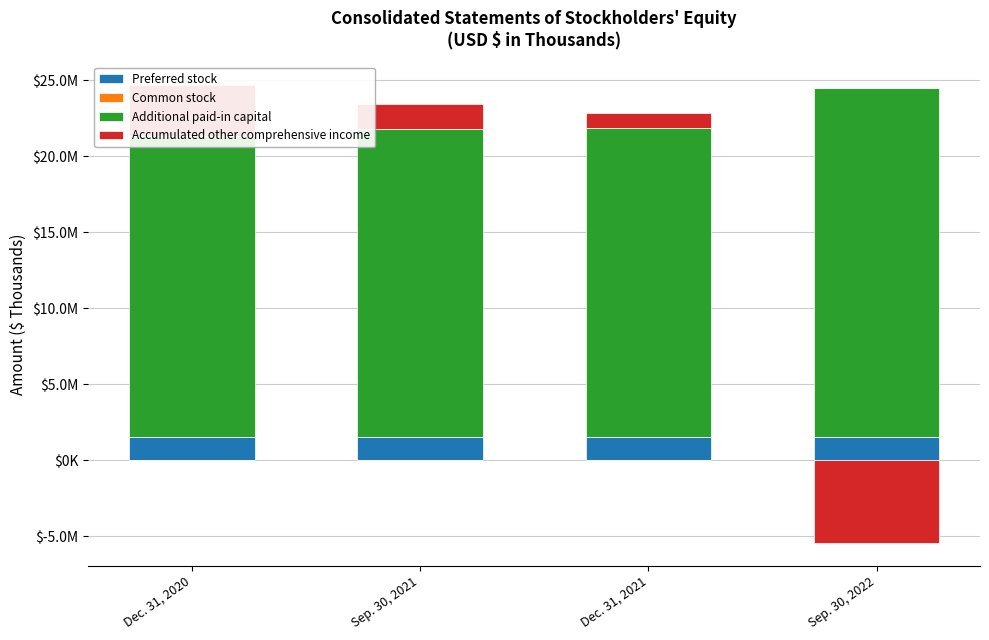

Which series has the widest spread of values?

Accumulated other comprehensive income